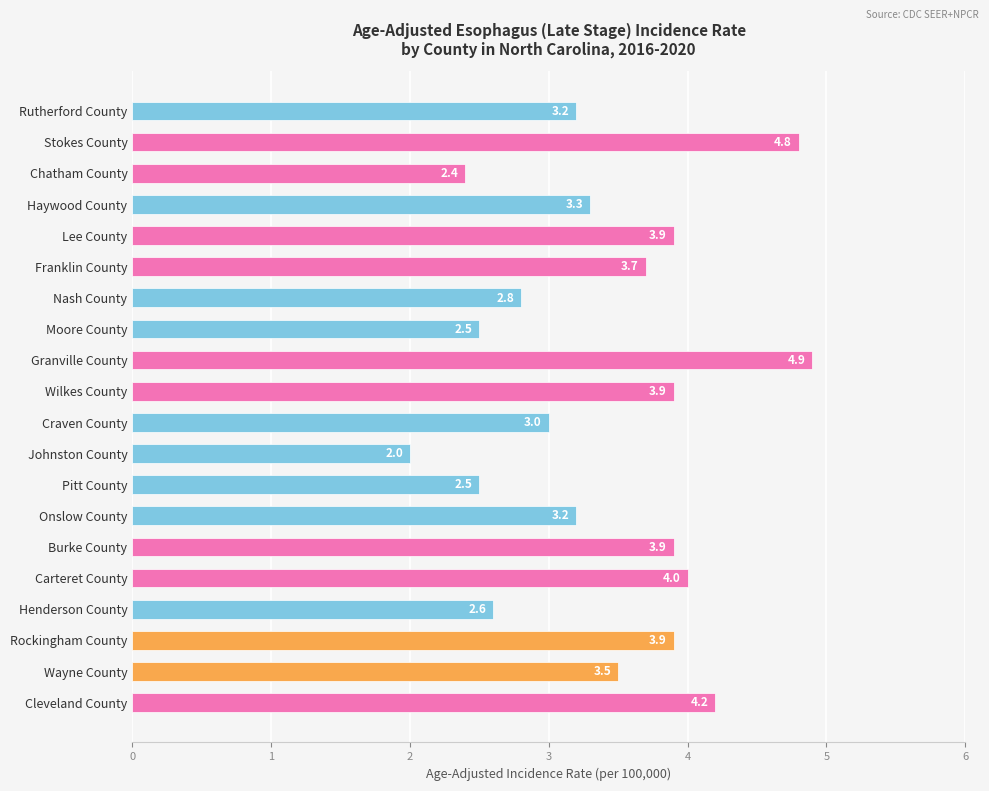

What is the change in value from Granville County to Cleveland County?

-0.7